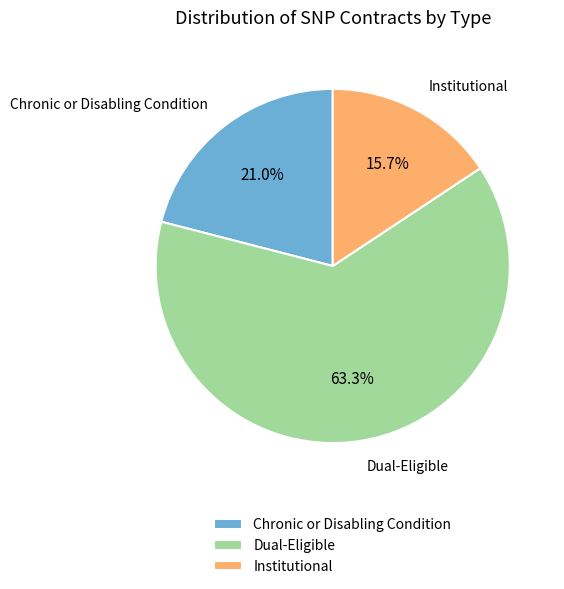

What percentage is NOT represented by Chronic or Disabling Condition?

79.0%